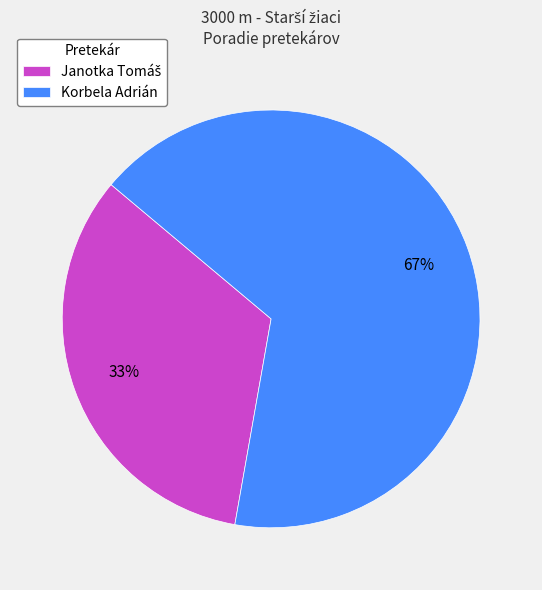

What is the largest slice in the pie chart?

Korbela Adrián